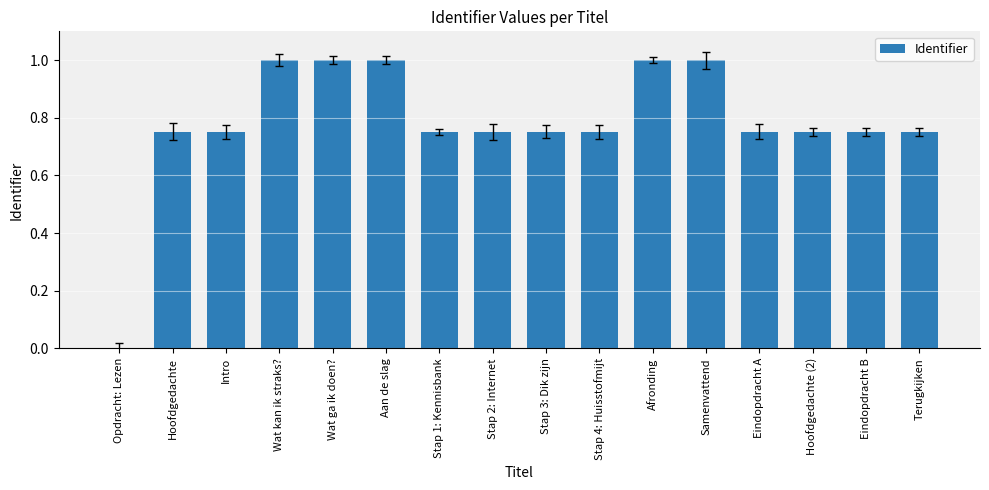

What is the sum of the values at Wat ga ik doen? and Stap 2: Internet?

1.8